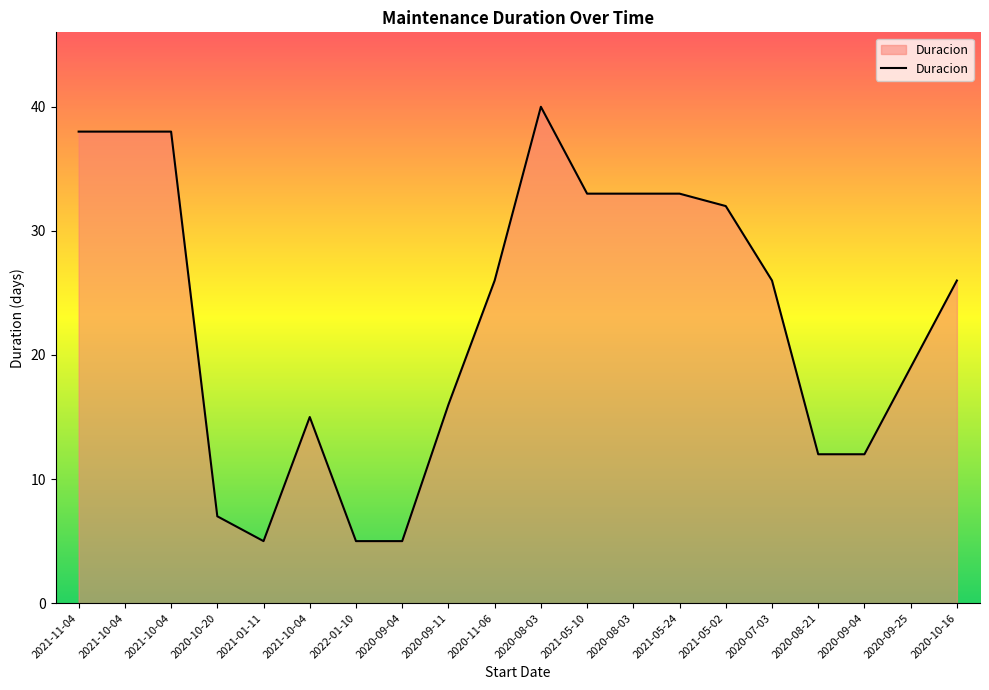

Does the chart have visible grid lines?

No